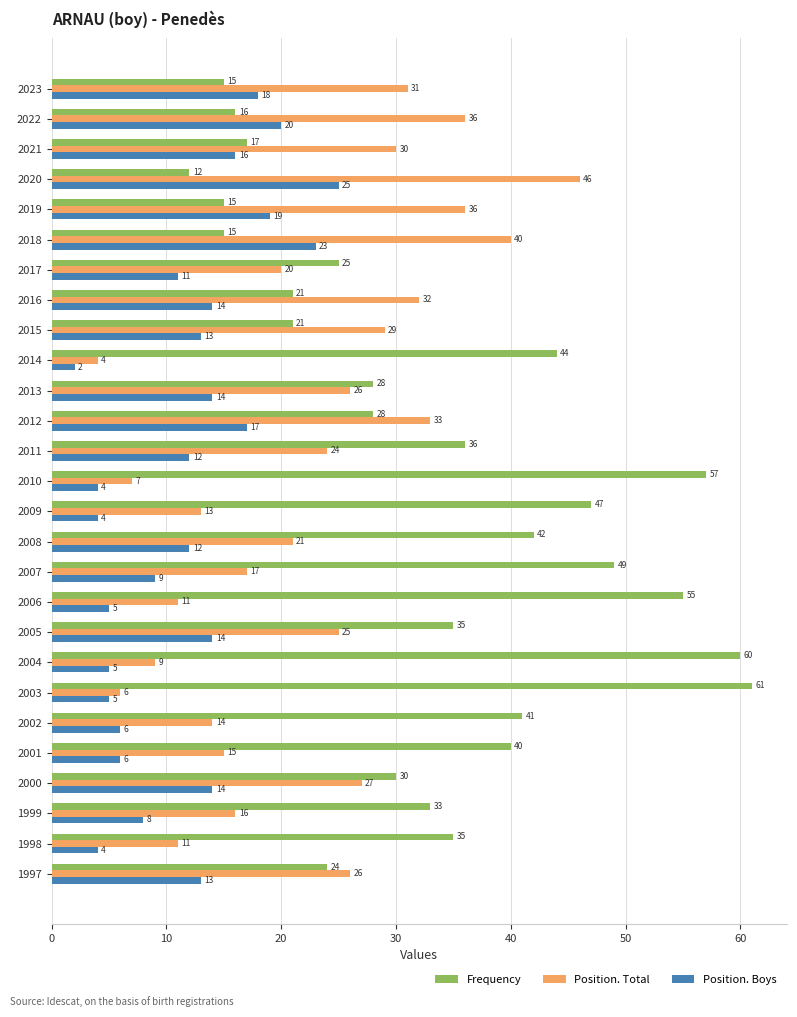

At which category is the sum across all series the highest?

2020